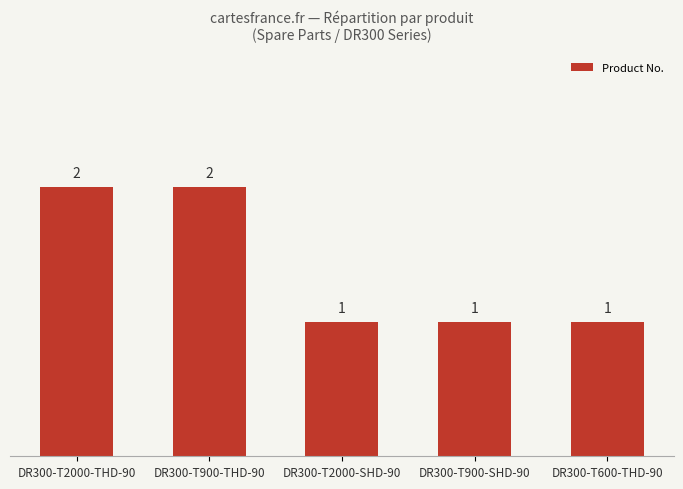

Count the values in the range 1 to 2.

5